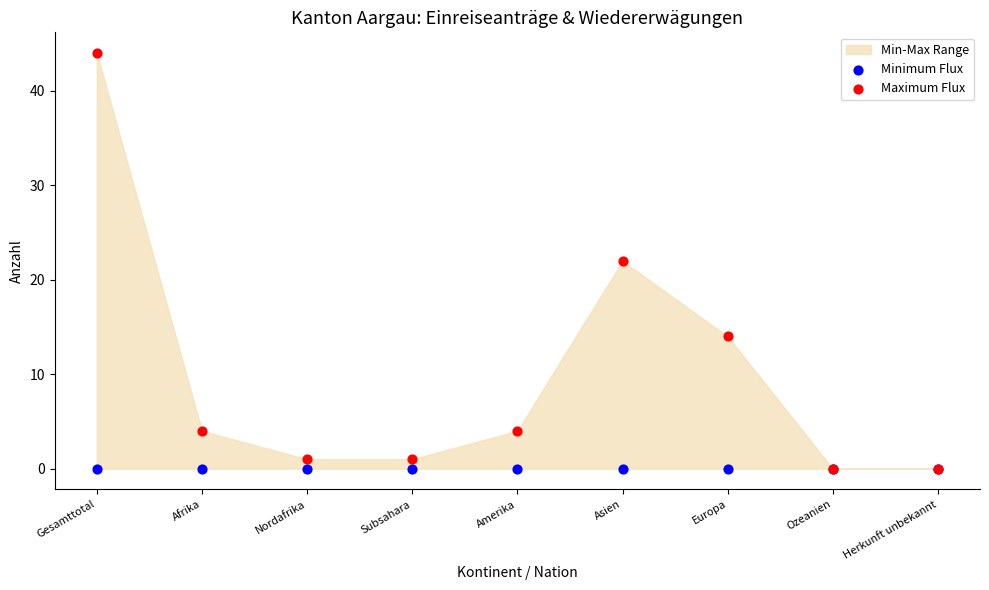

Which series contains the lowest Y value?

Minimum Flux